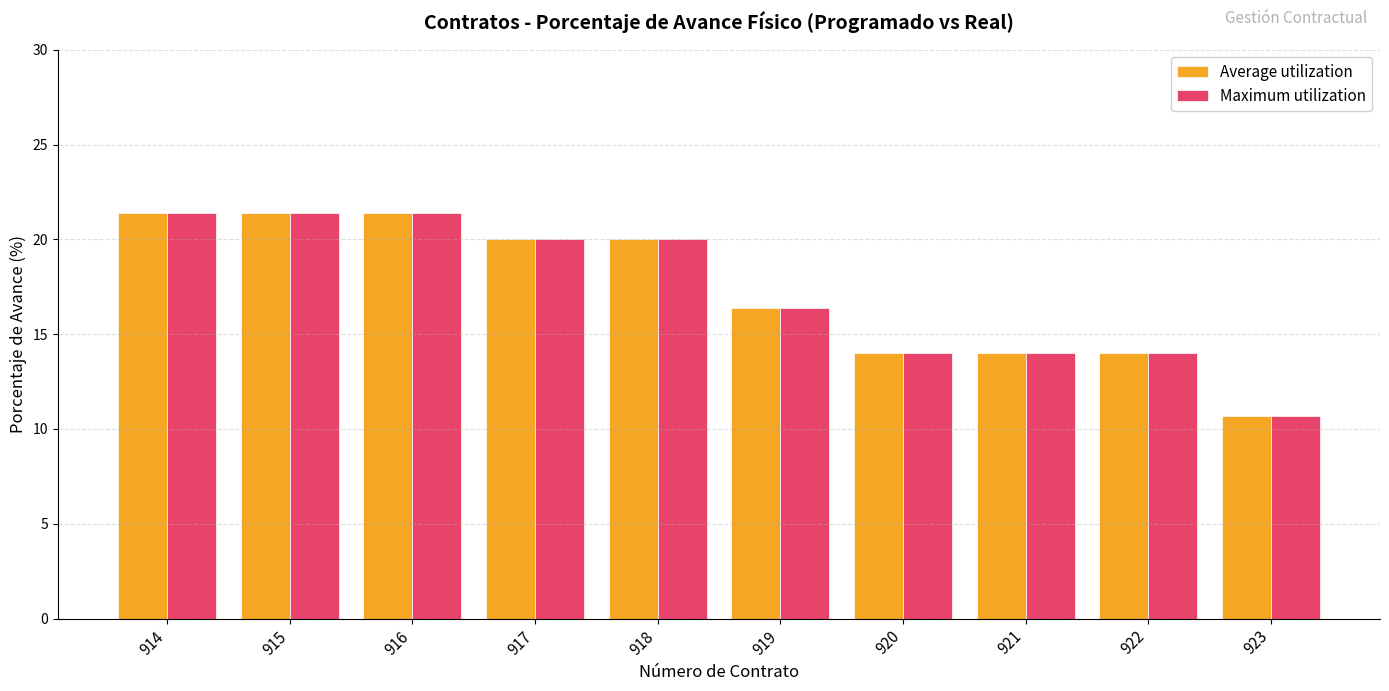

True or false: Maximum utilization has a value of 26.0 at 919.

False